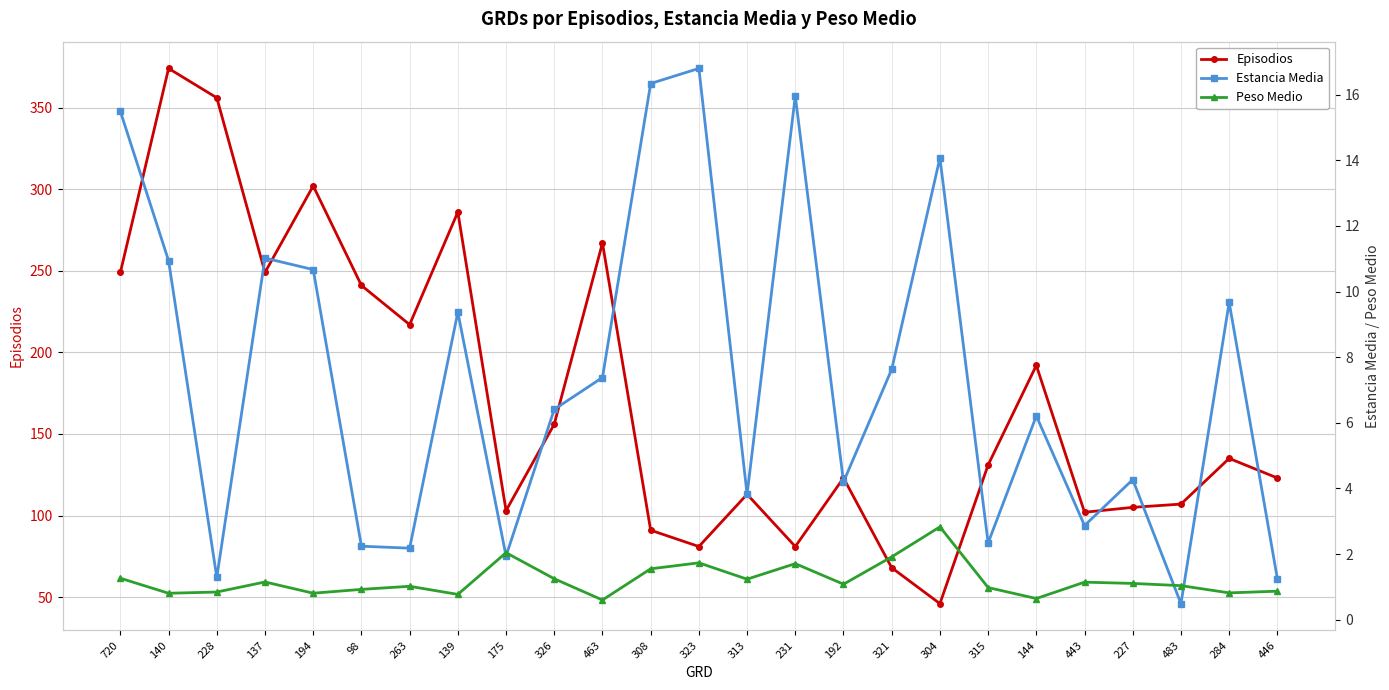

Reading left to right, transcribe all the data shown in this chart.

Episodios: 249.0	374.0	356.0	249.0	302.0	241.0	217.0	286.0	103.0	156.0	267.0	91.0	81.0	113.0	81.0	123.0	68.0	46.0	131.0	192.0	102.0	105.0	107.0	135.0	123.0
Estancia Media: 15.5	10.9	1.3	11.0	10.7	2.2	2.2	9.4	1.9	6.4	7.4	16.3	16.8	3.8	16.0	4.2	7.6	14.1	2.3	6.2	2.9	4.3	0.5	9.7	1.2
Peso Medio: 1.3	0.8	0.8	1.1	0.8	0.9	1.0	0.8	2.0	1.2	0.6	1.6	1.7	1.2	1.7	1.1	1.9	2.8	1.0	0.6	1.1	1.1	1.0	0.8	0.9